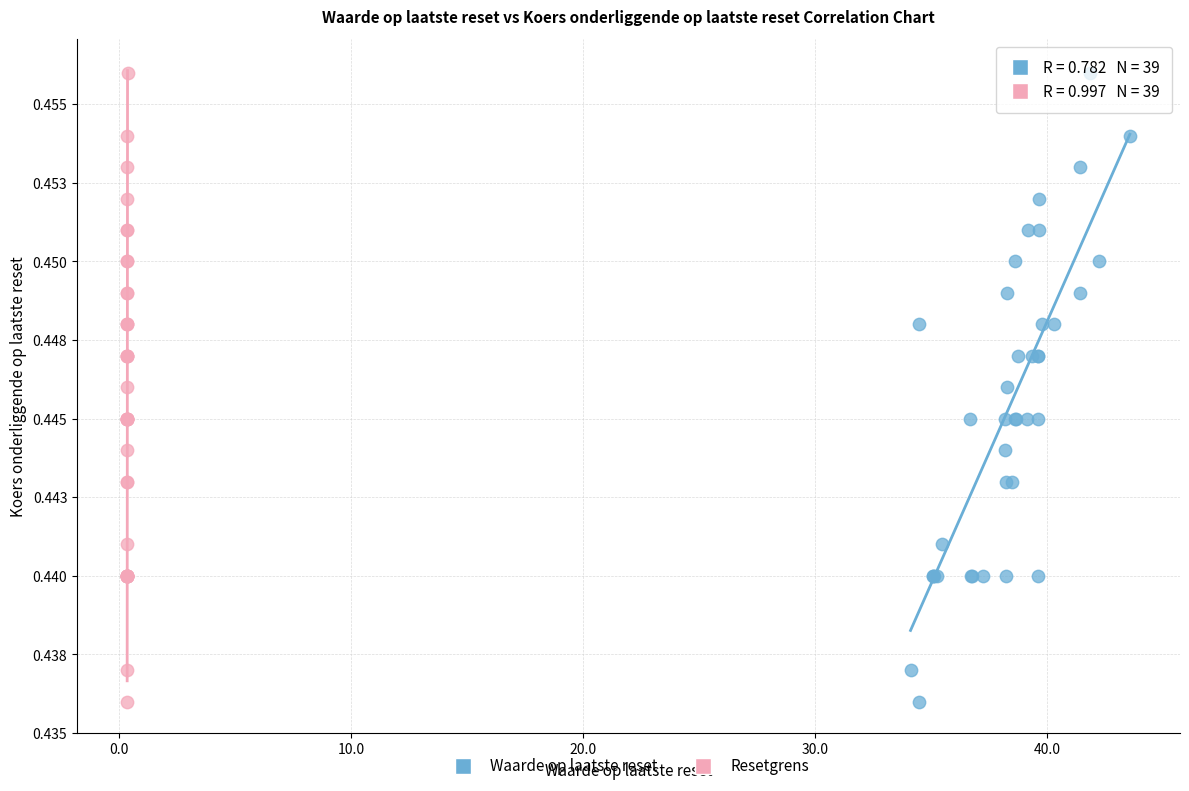

What are all the series names shown in the legend?

Waarde op laatste reset, Resetgrens